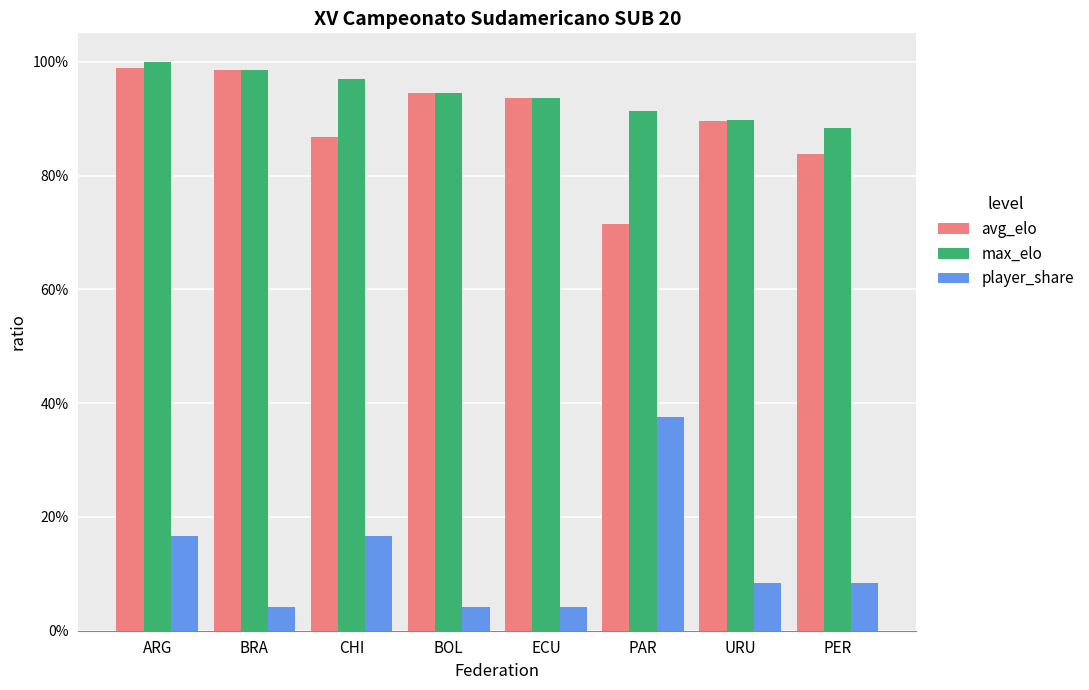

What is the label of the 4th bar from the left?

BOL